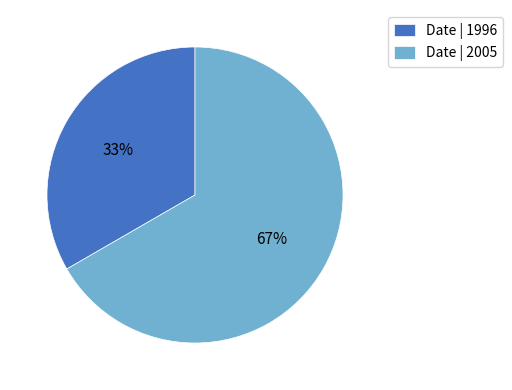

The Date | 2005 slice represents 78% of the pie. True or false?

False